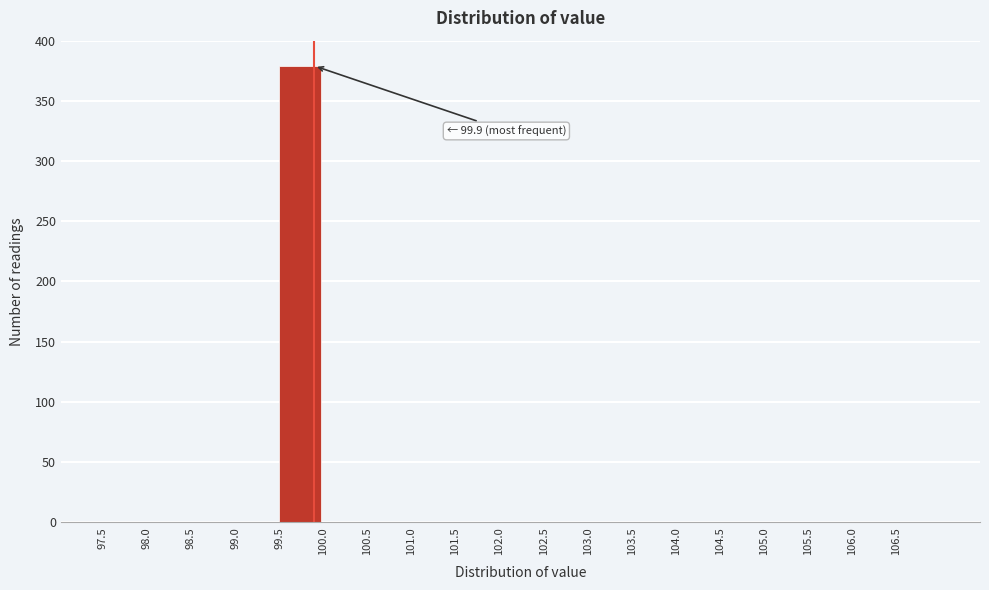

Over which range of the x-axis is the bar tallest?

99.5 to 100.0